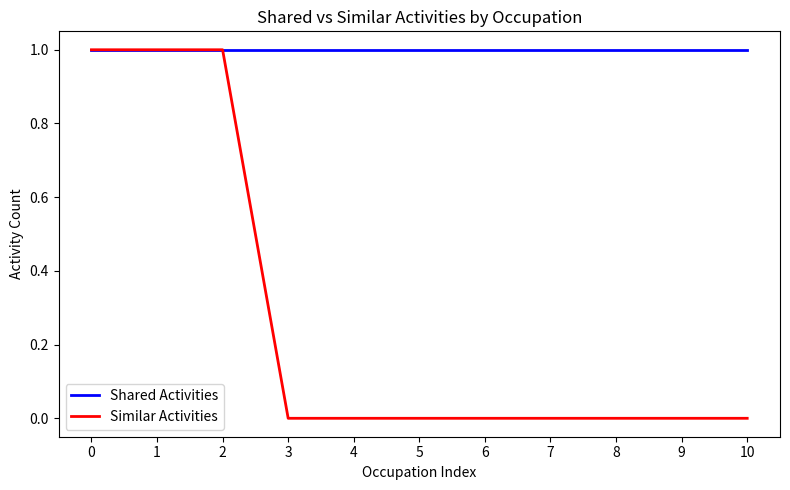

What is the difference between the highest and lowest values at 7?

1